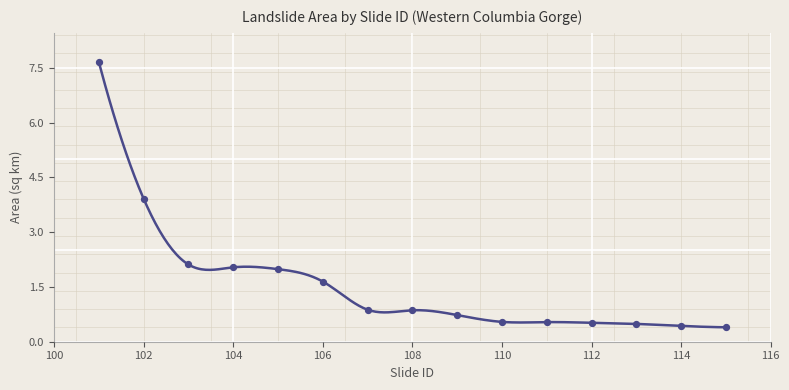

What is the change in value from 102 to 103?

-1.8